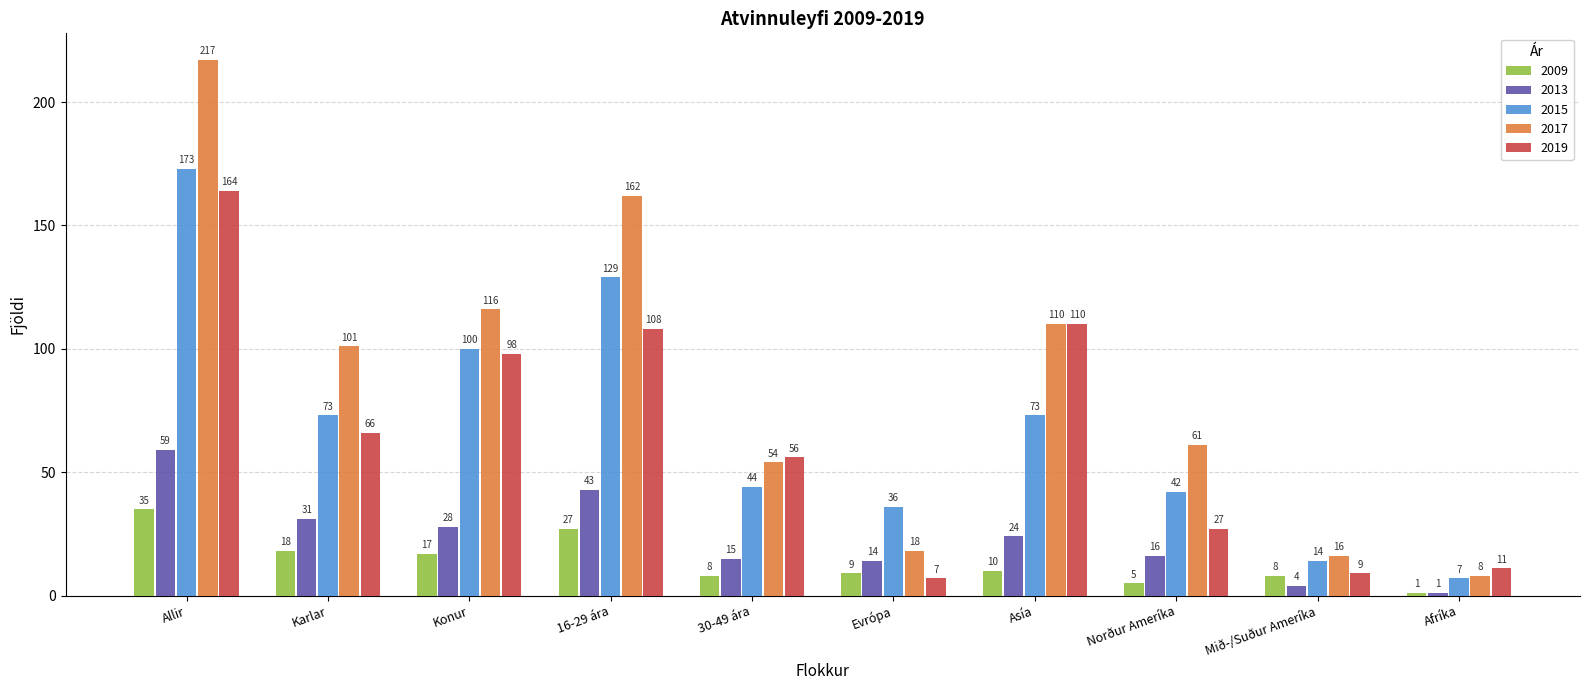

Is the value of 2013 at Allir greater than the value of 2009 at 30-49 ára?

Yes